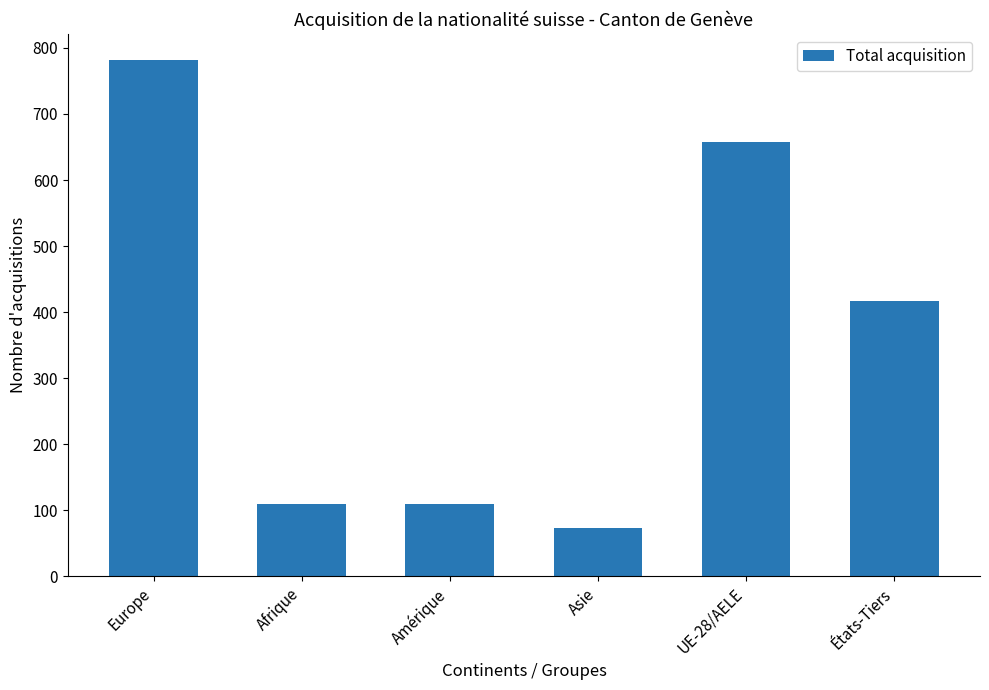

Is it true that the value at Amérique is 110?

True